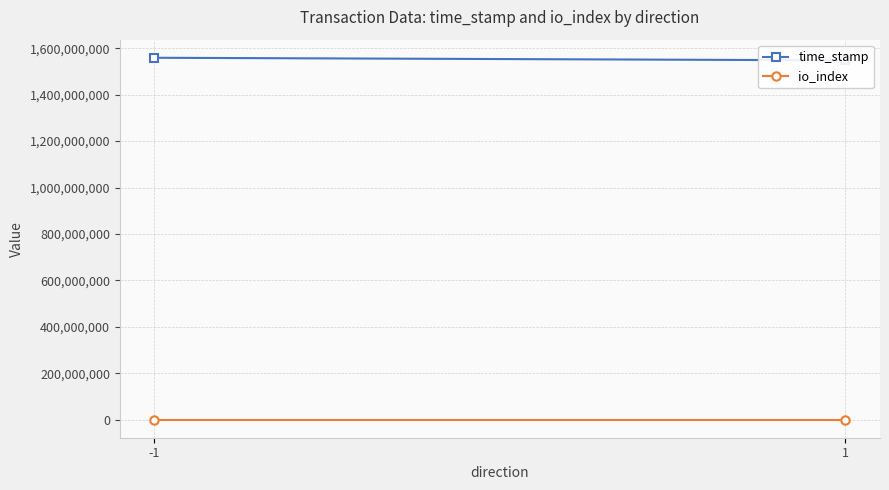

Reading left to right, transcribe all the data shown in this chart.

time_stamp: 1559261840	1548158567
io_index: 22	2